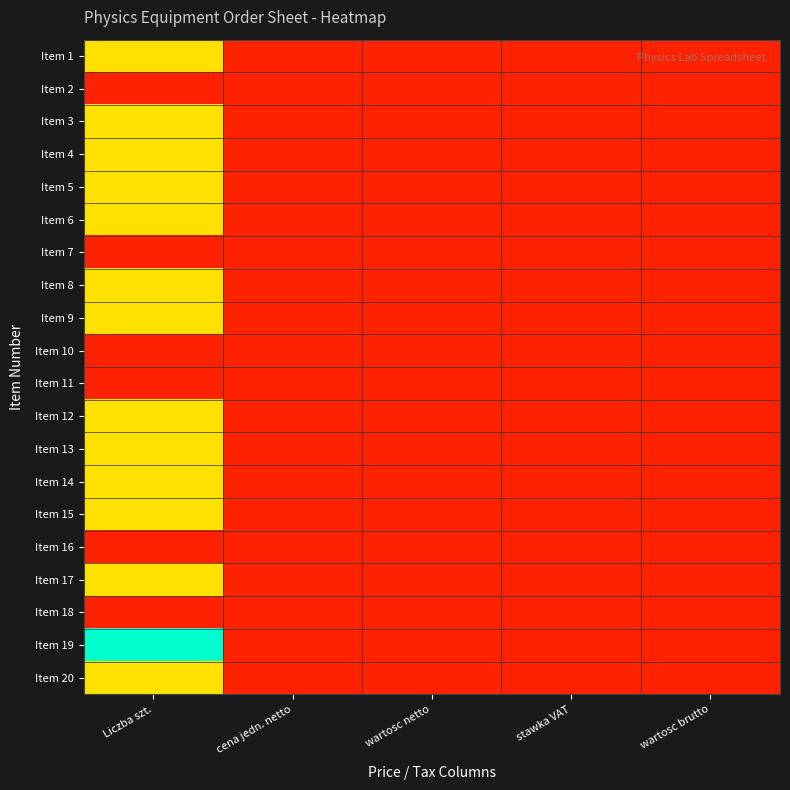

Reading left to right, transcribe all the data shown in this chart.

Item 1: Liczba szt.=1	cena jedn. netto=0	wartosc netto=0	stawka VAT=0	wartosc brutto=0
Item 2: Liczba szt.=0	cena jedn. netto=0	wartosc netto=0	stawka VAT=0	wartosc brutto=0
Item 3: Liczba szt.=1	cena jedn. netto=0	wartosc netto=0	stawka VAT=0	wartosc brutto=0
Item 4: Liczba szt.=1	cena jedn. netto=0	wartosc netto=0	stawka VAT=0	wartosc brutto=0
Item 5: Liczba szt.=1	cena jedn. netto=0	wartosc netto=0	stawka VAT=0	wartosc brutto=0
Item 6: Liczba szt.=1	cena jedn. netto=0	wartosc netto=0	stawka VAT=0	wartosc brutto=0
Item 7: Liczba szt.=0	cena jedn. netto=0	wartosc netto=0	stawka VAT=0	wartosc brutto=0
Item 8: Liczba szt.=1	cena jedn. netto=0	wartosc netto=0	stawka VAT=0	wartosc brutto=0
Item 9: Liczba szt.=1	cena jedn. netto=0	wartosc netto=0	stawka VAT=0	wartosc brutto=0
Item 10: Liczba szt.=0	cena jedn. netto=0	wartosc netto=0	stawka VAT=0	wartosc brutto=0
Item 11: Liczba szt.=0	cena jedn. netto=0	wartosc netto=0	stawka VAT=0	wartosc brutto=0
Item 12: Liczba szt.=1	cena jedn. netto=0	wartosc netto=0	stawka VAT=0	wartosc brutto=0
Item 13: Liczba szt.=1	cena jedn. netto=0	wartosc netto=0	stawka VAT=0	wartosc brutto=0
Item 14: Liczba szt.=1	cena jedn. netto=0	wartosc netto=0	stawka VAT=0	wartosc brutto=0
Item 15: Liczba szt.=1	cena jedn. netto=0	wartosc netto=0	stawka VAT=0	wartosc brutto=0
Item 16: Liczba szt.=0	cena jedn. netto=0	wartosc netto=0	stawka VAT=0	wartosc brutto=0
Item 17: Liczba szt.=1	cena jedn. netto=0	wartosc netto=0	stawka VAT=0	wartosc brutto=0
Item 18: Liczba szt.=0	cena jedn. netto=0	wartosc netto=0	stawka VAT=0	wartosc brutto=0
Item 19: Liczba szt.=2	cena jedn. netto=0	wartosc netto=0	stawka VAT=0	wartosc brutto=0
Item 20: Liczba szt.=1	cena jedn. netto=0	wartosc netto=0	stawka VAT=0	wartosc brutto=0